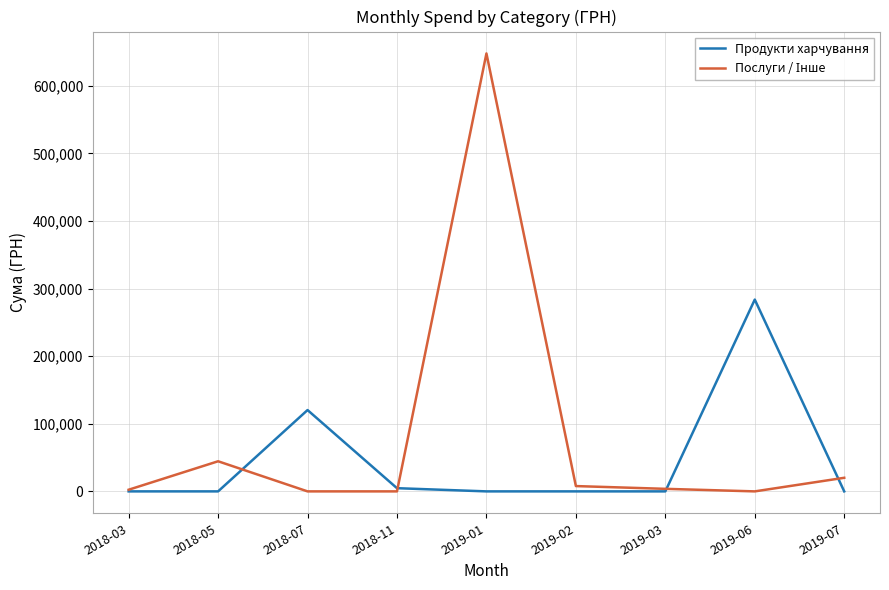

What position from the right is 2018-05?

8